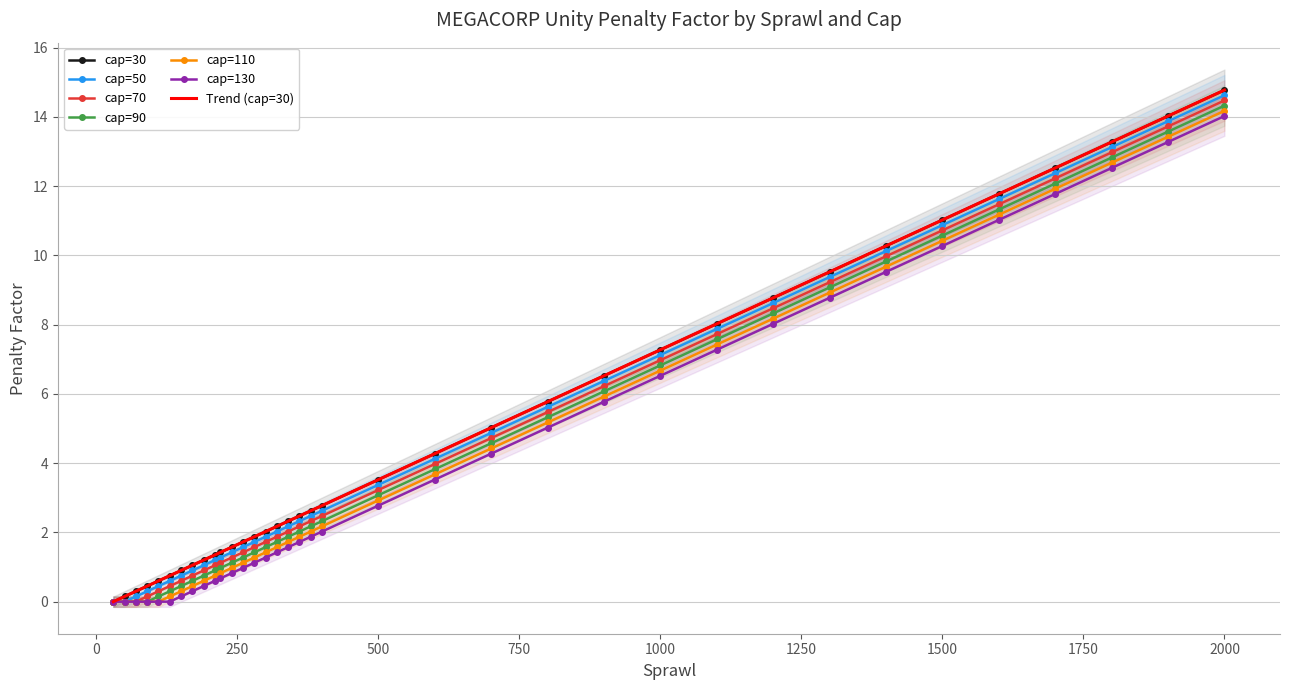

True or false: cap=50 and cap=70 cross at least once.

False